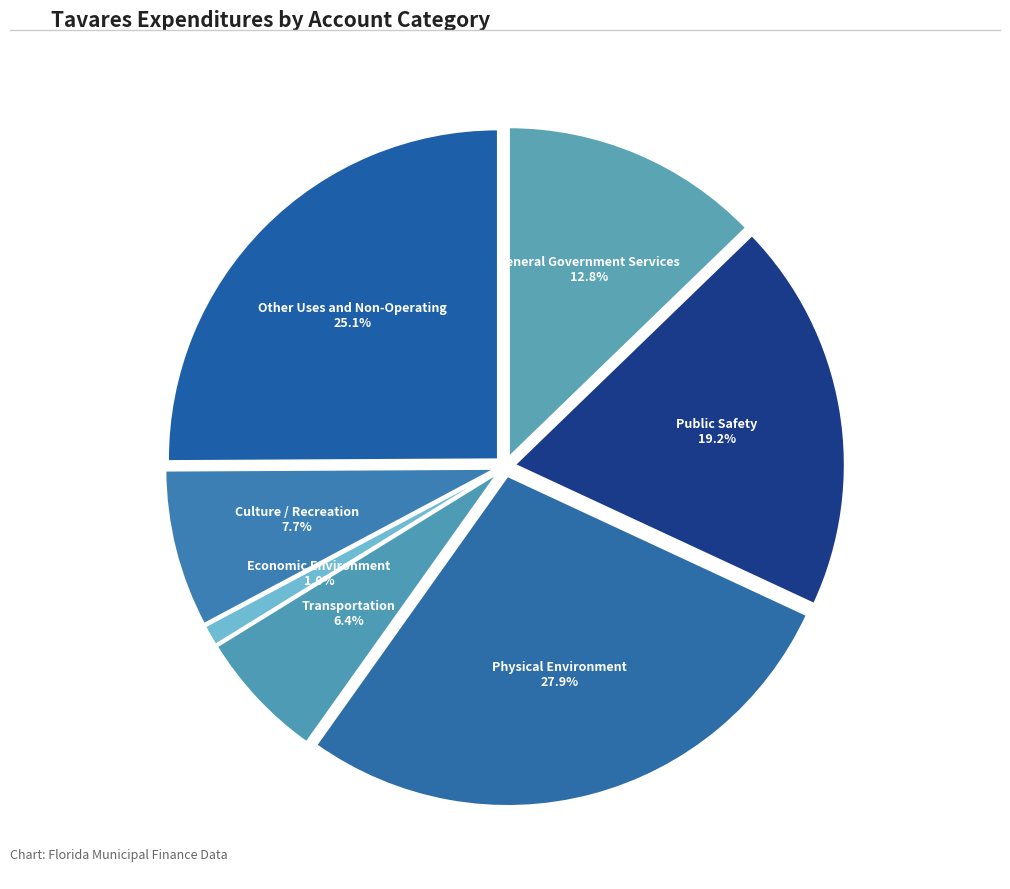

Which has a higher value, Economic Environment or Culture / Recreation?

Culture / Recreation